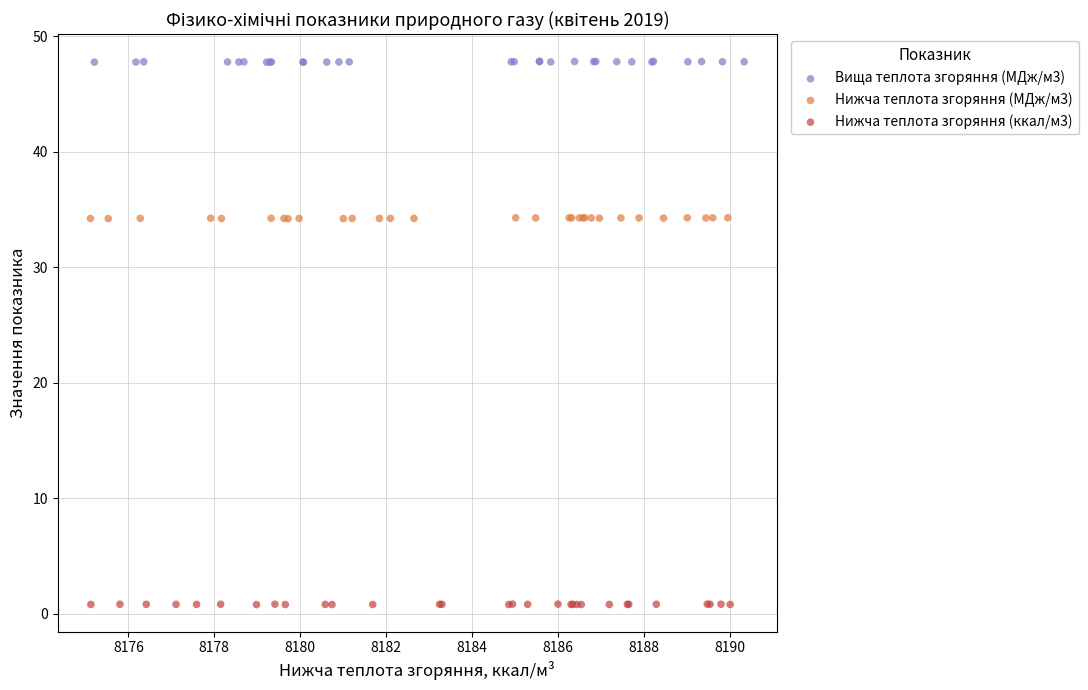

Which series contains the highest Y value?

Вища теплота згоряння (МДж/м3)